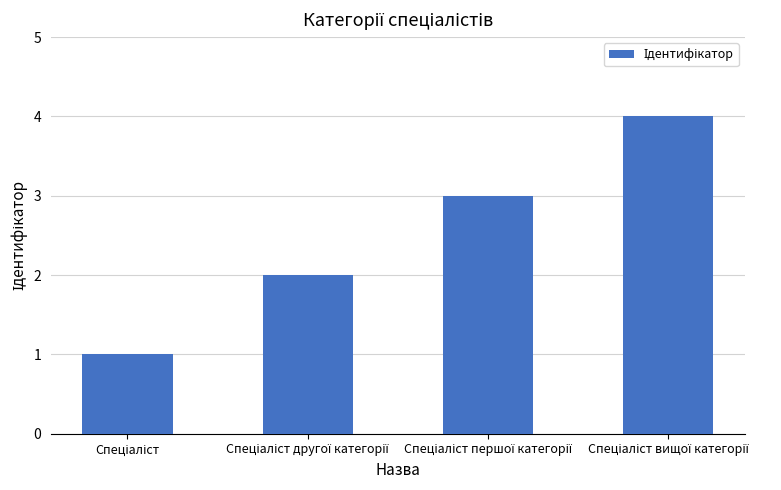

What is the greatest value displayed?

4